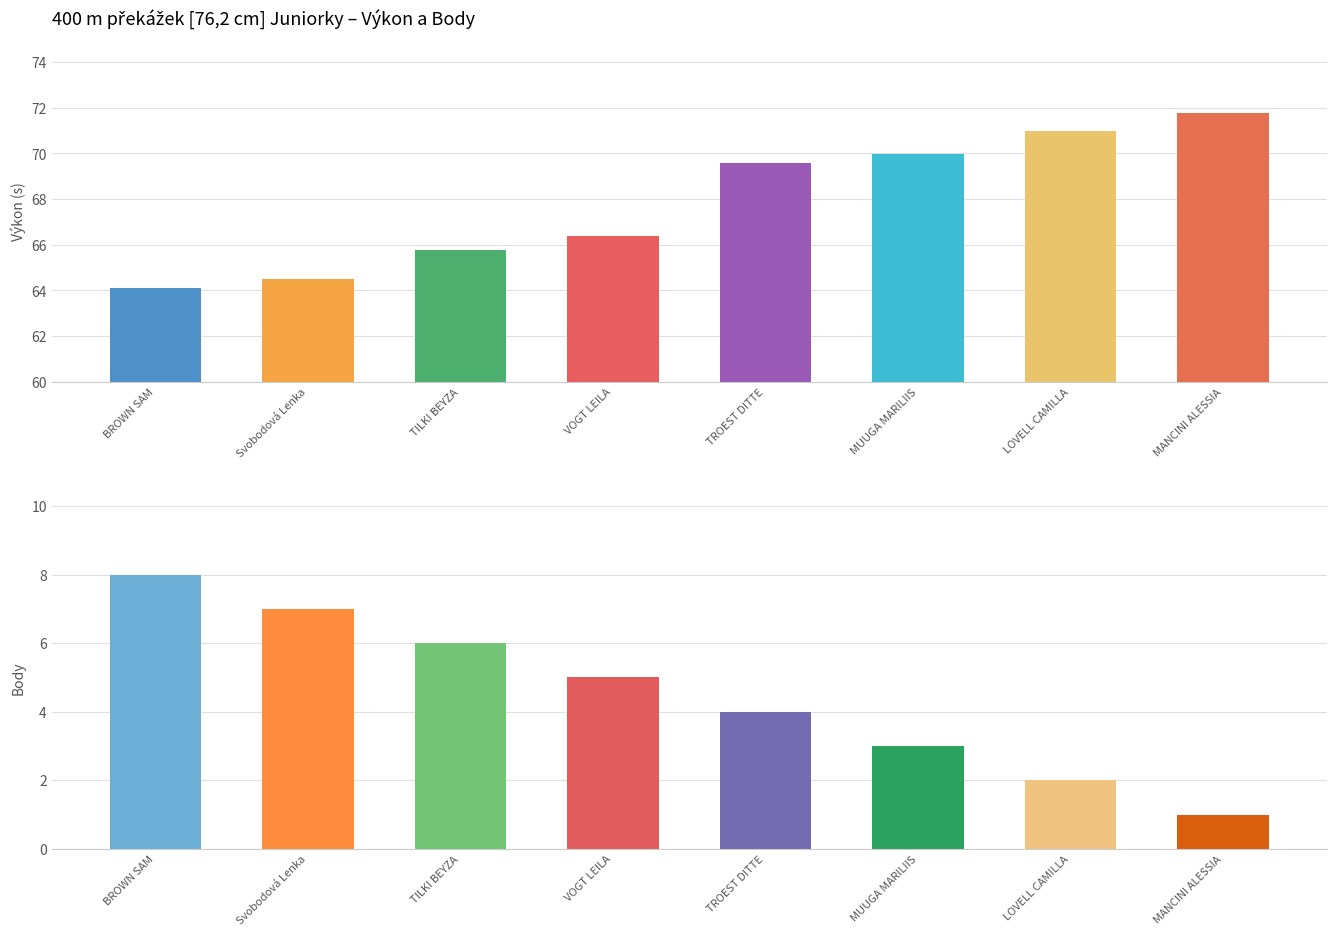

How many groups of bars are there?

8